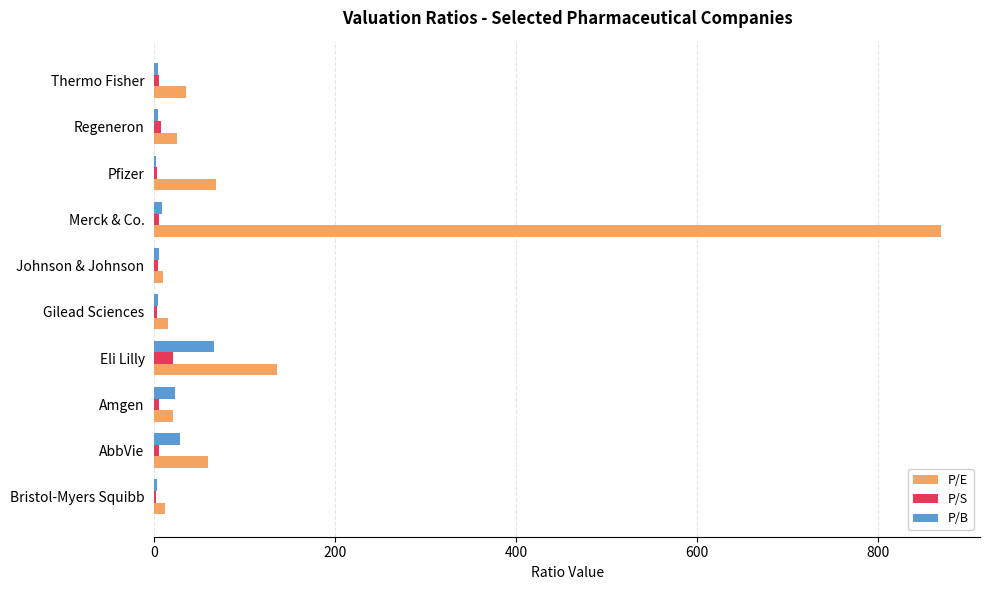

What is the sum of all P/S values?

60.7